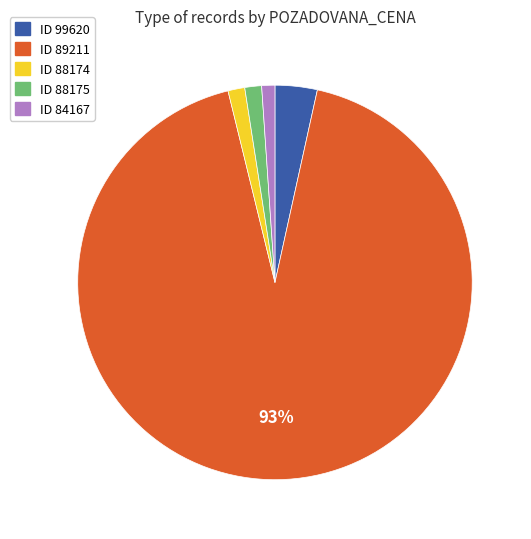

Is there a majority slice in this chart?

Yes